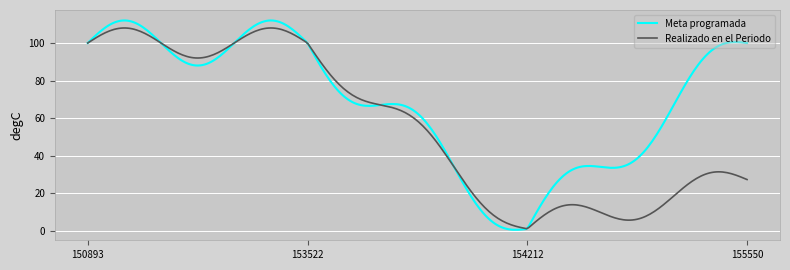

Which series has the largest range (max minus min)?

Meta programada